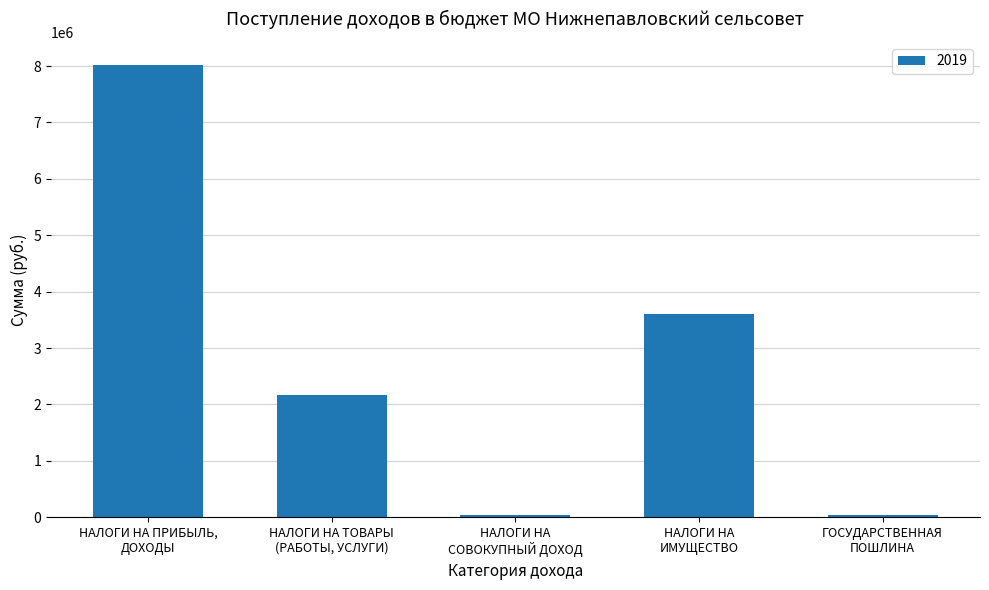

How many series are shown in this chart?

1